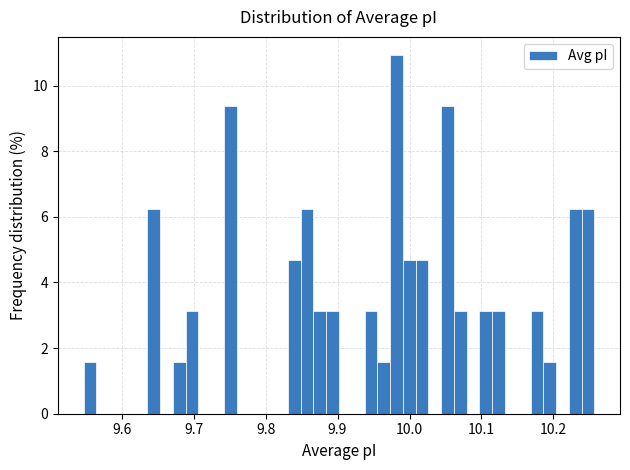

Around what value on the x-axis is the tallest bar? Give the approximate position of its centre, as read against the axis.

9.98